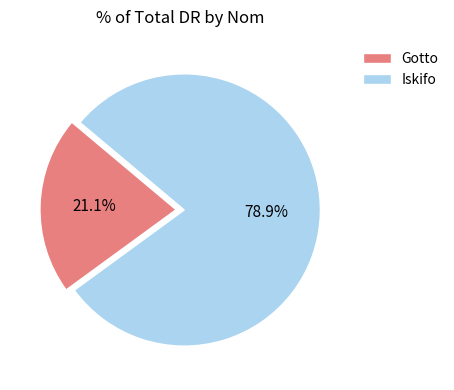

Is it true that Gotto is 21% of the pie?

True